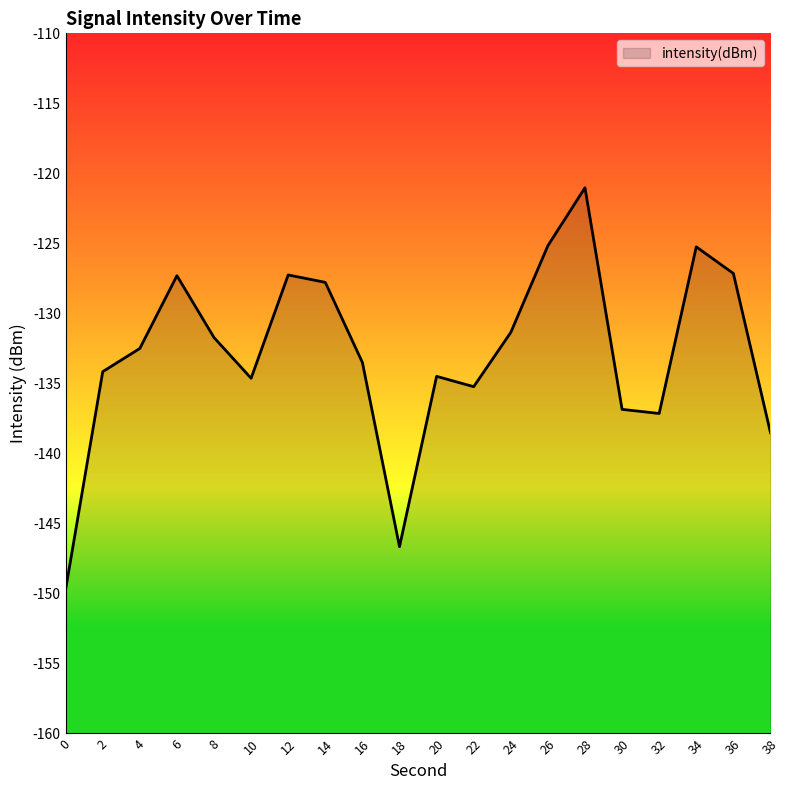

How many data points does each series have?

20